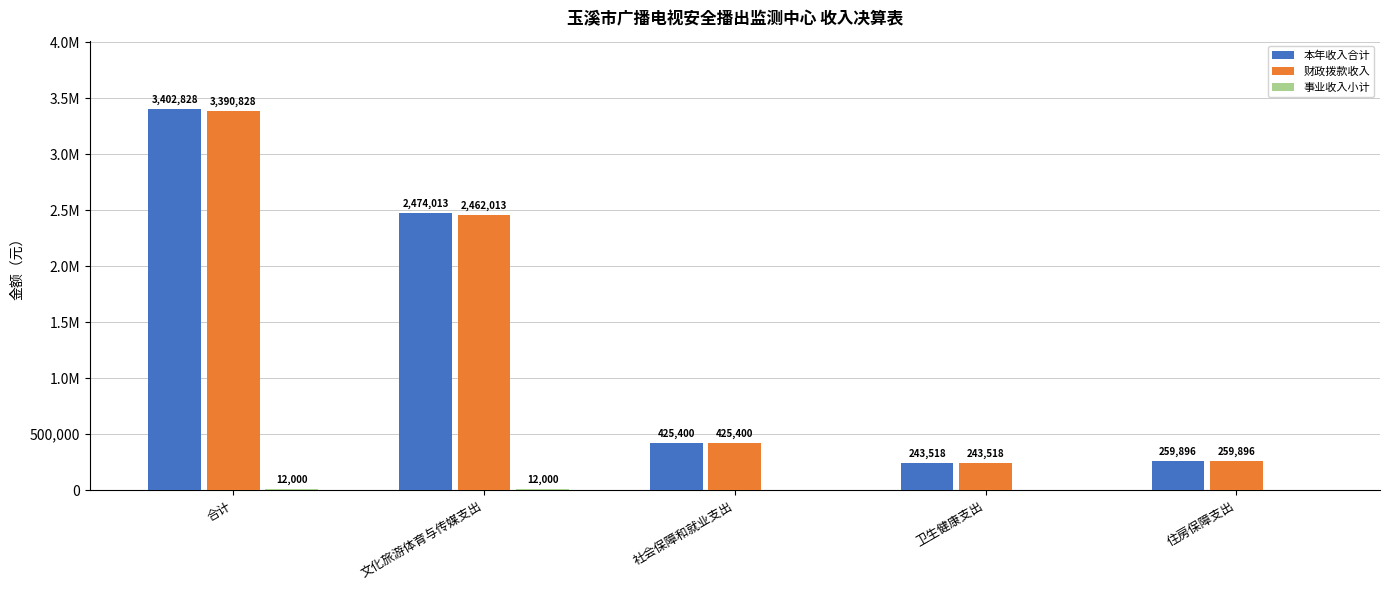

What is the highest value of the 财政拨款收入 series?

3390827.5